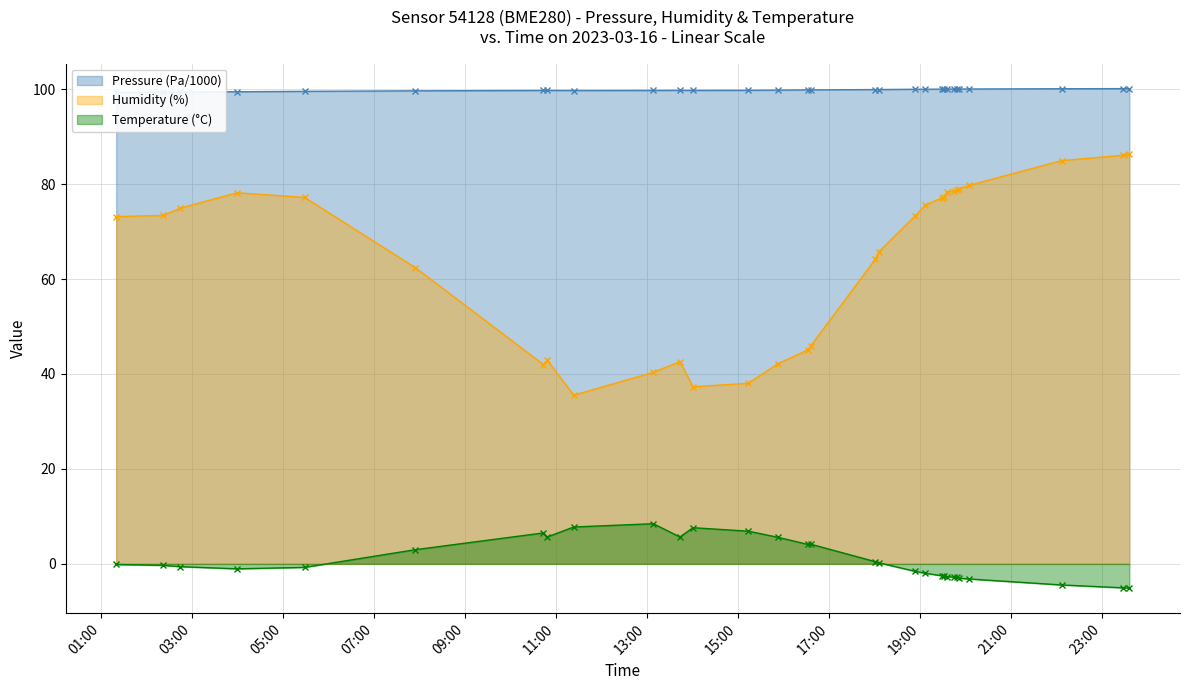

At how many categories does at least one series exceed 73?

30